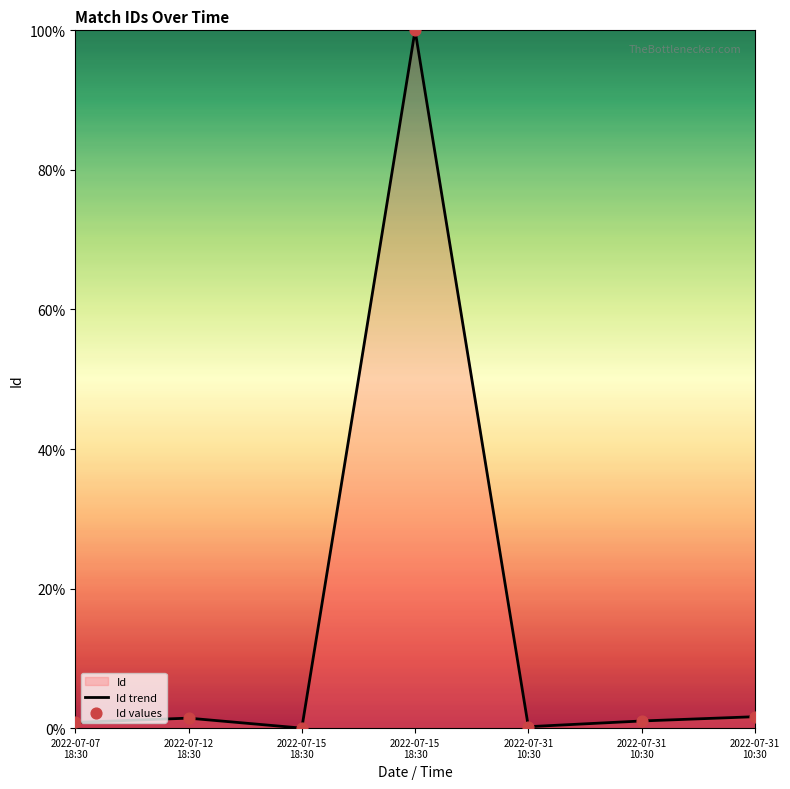

Count the number of categories in the chart.

7